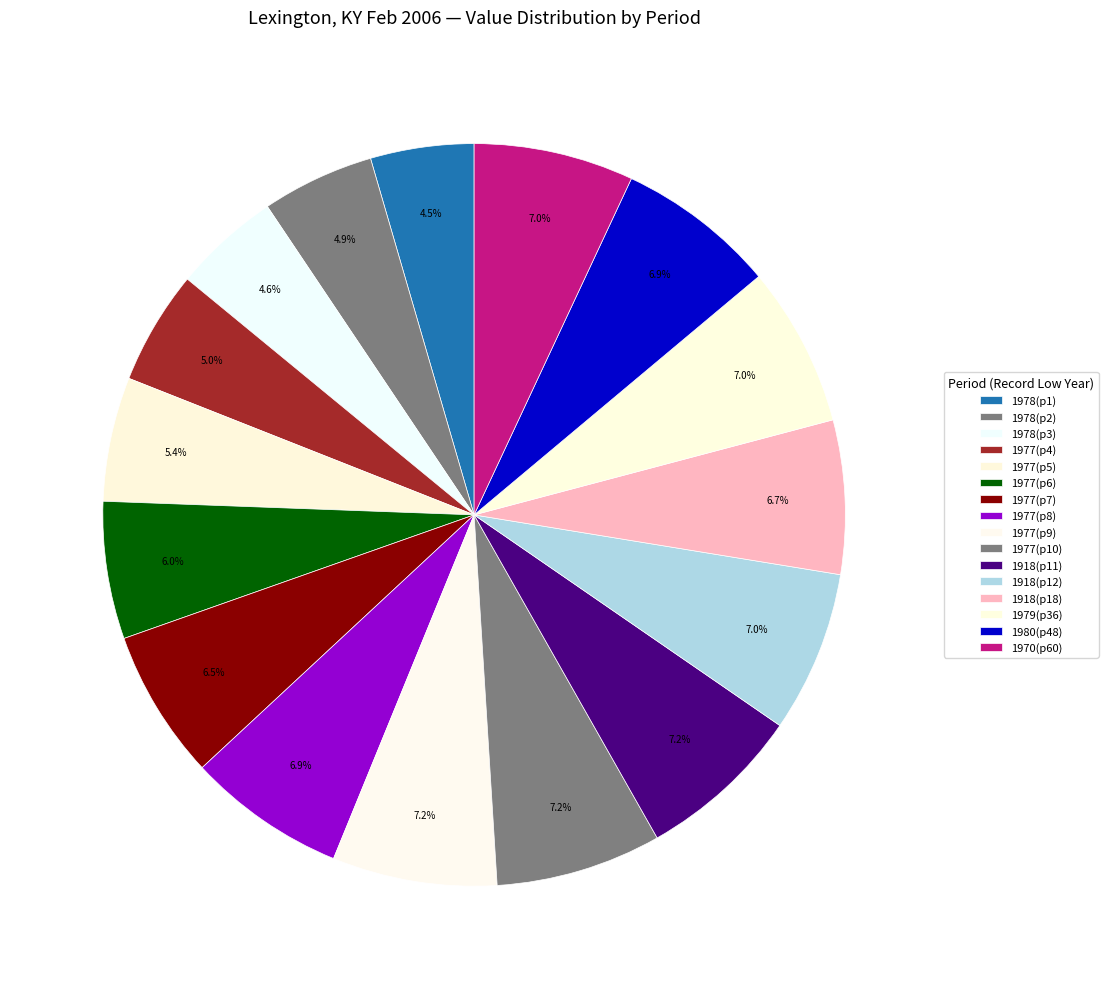

Count the number of slices in the pie.

16